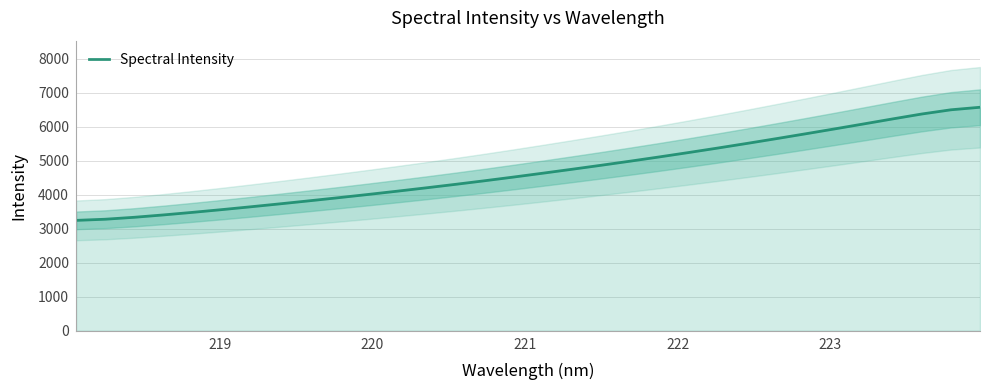

True or false: there are more than 0 points higher than both neighbors.

False